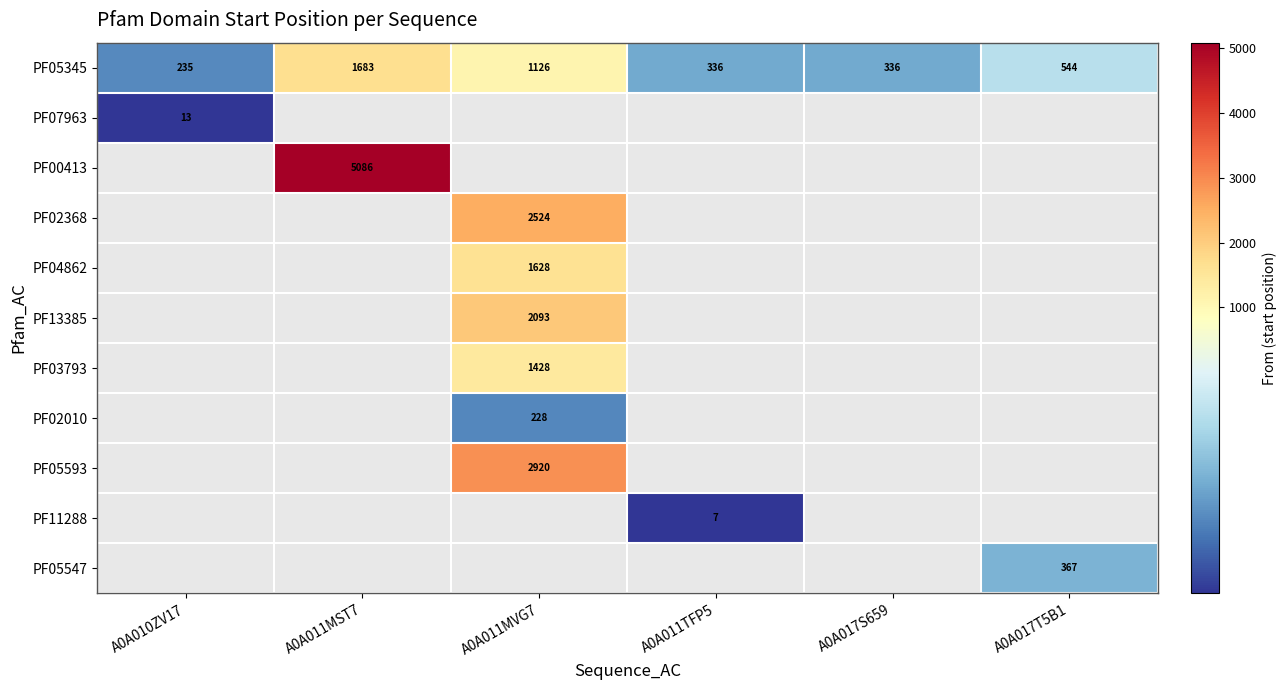

What is the difference between the highest and lowest values at A0A011TFP5?

329.0